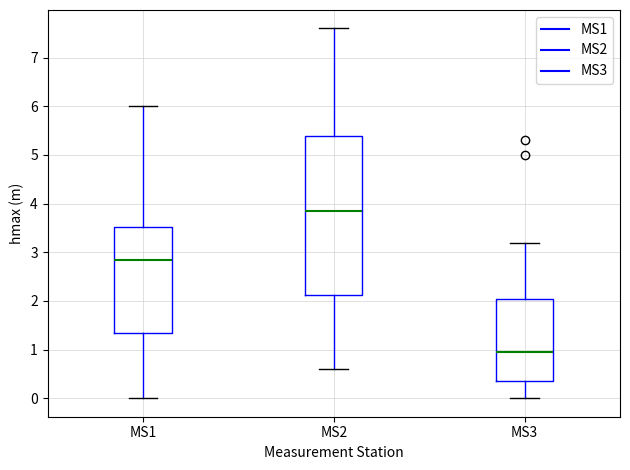

Which box's median line is the lowest?

MS3